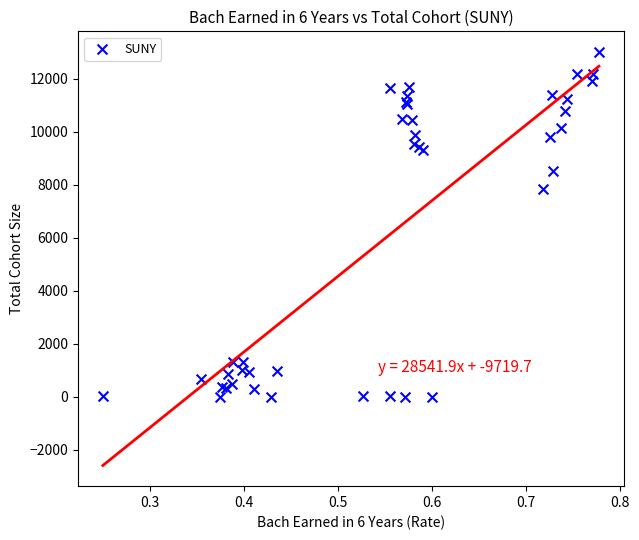

What Y value in the scatter plot is closest to 6508?

7862